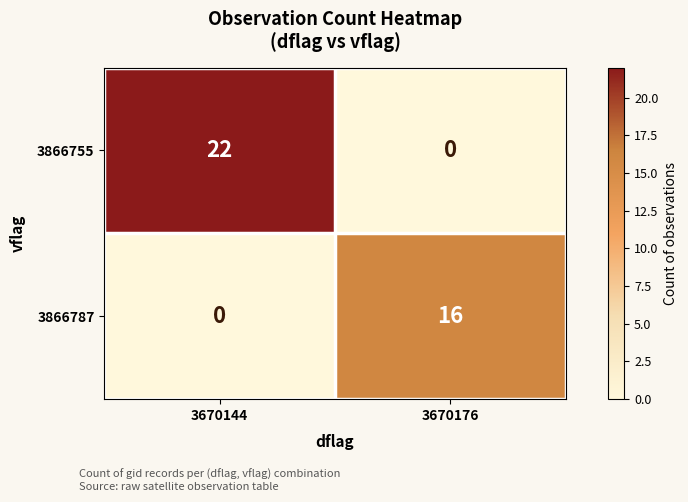

Which series has the largest total across all categories?

3866755